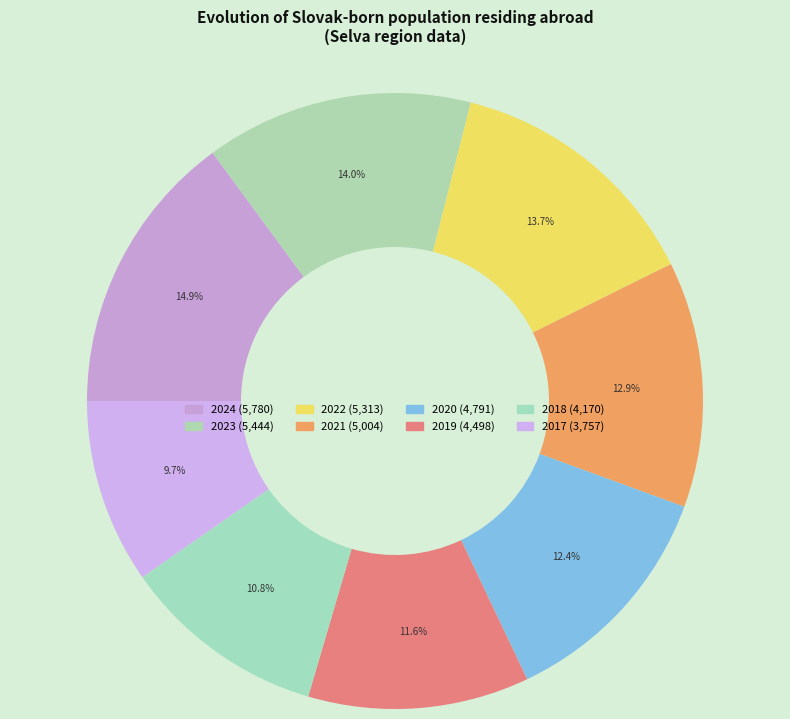

What is the change in value from 2019 to 2017?

-741